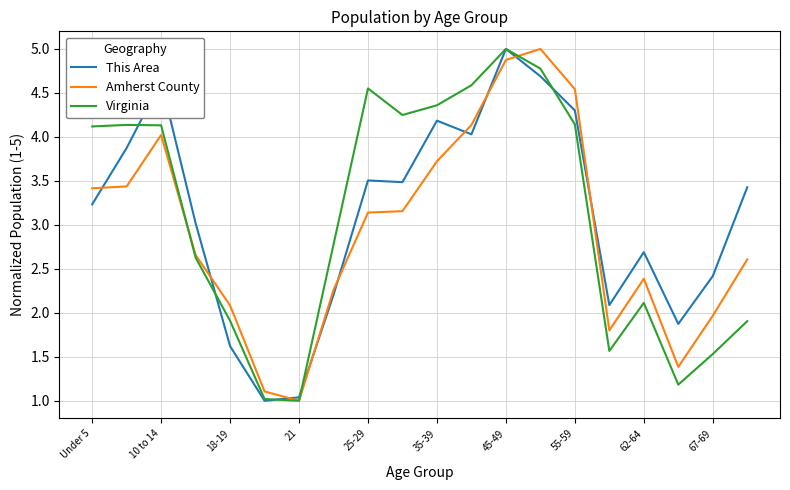

What is the minimum value for Virginia?

1.0